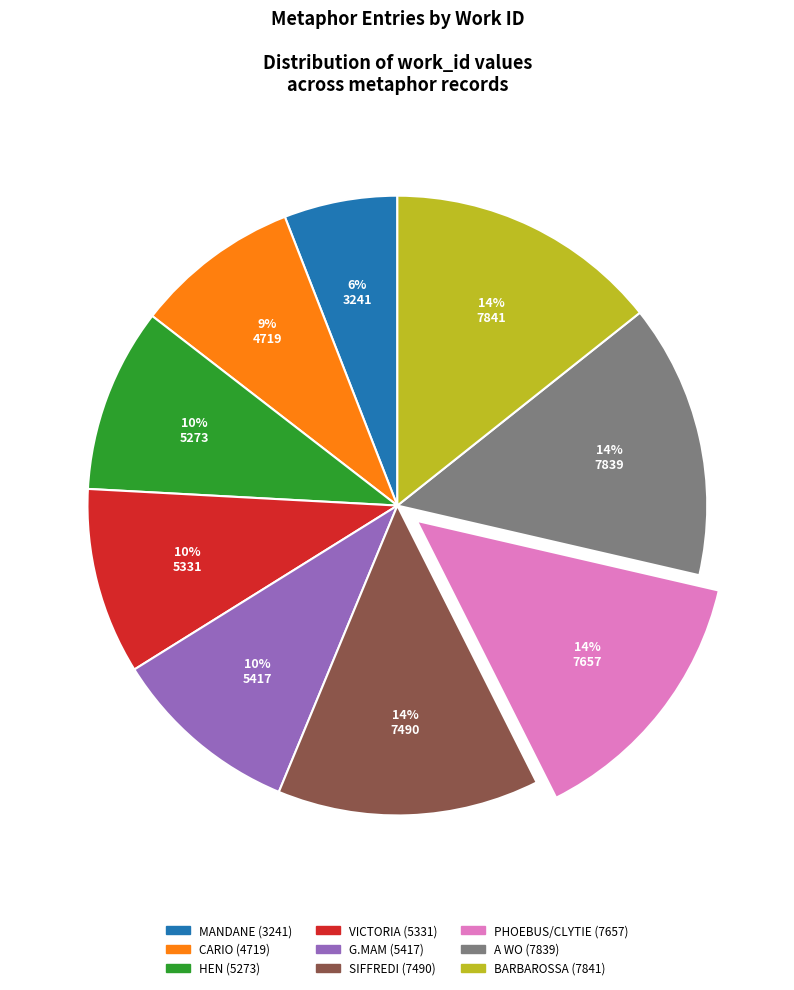

To the nearest percent, what is the difference between the largest and smallest slice percentages?

8%